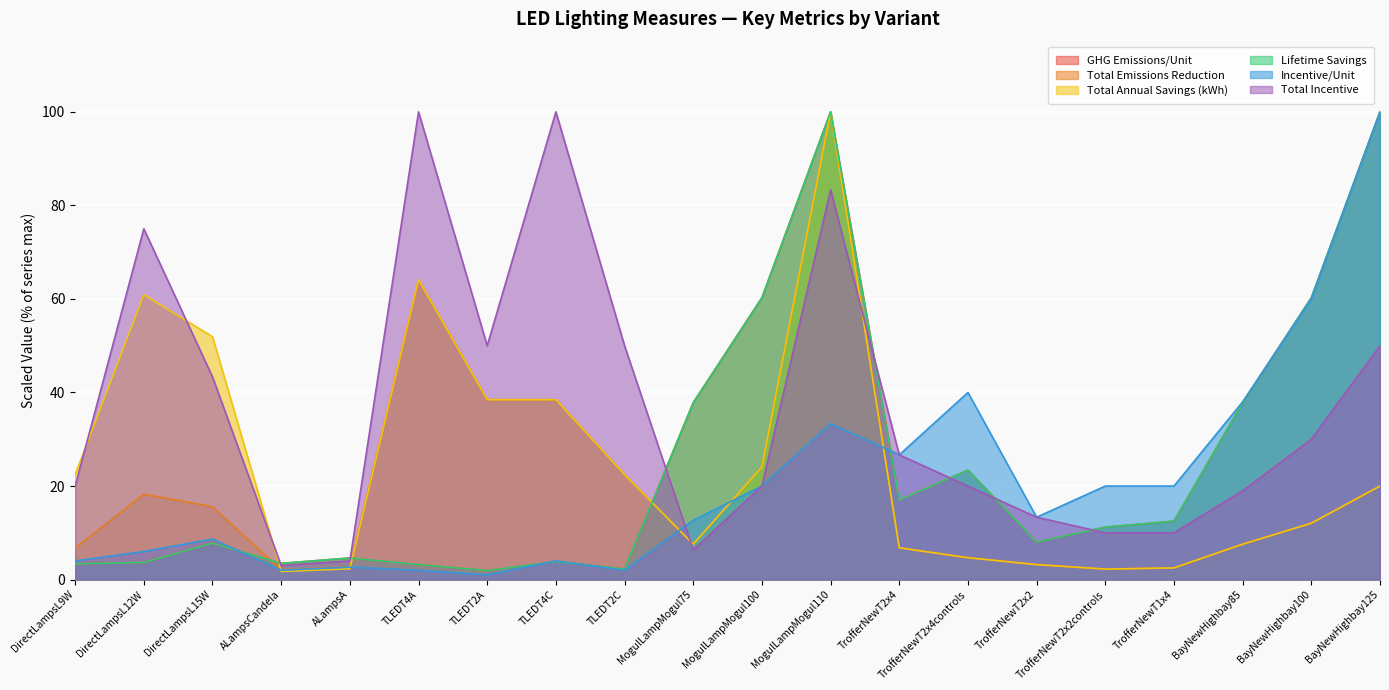

What is the difference between the second highest and second lowest values in the Total Annual Savings (kWh) series?

61.9